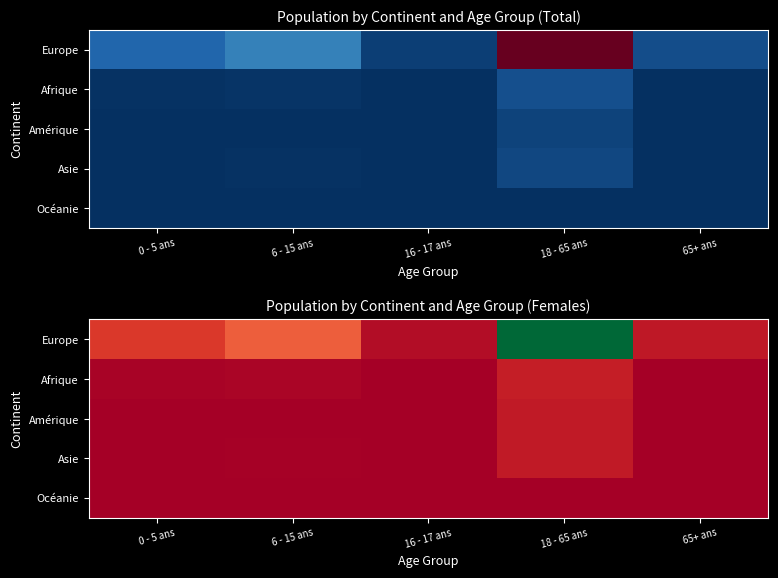

List the series in order of their peak value, lowest first.

Océanie, Amérique, Asie, Afrique, Europe